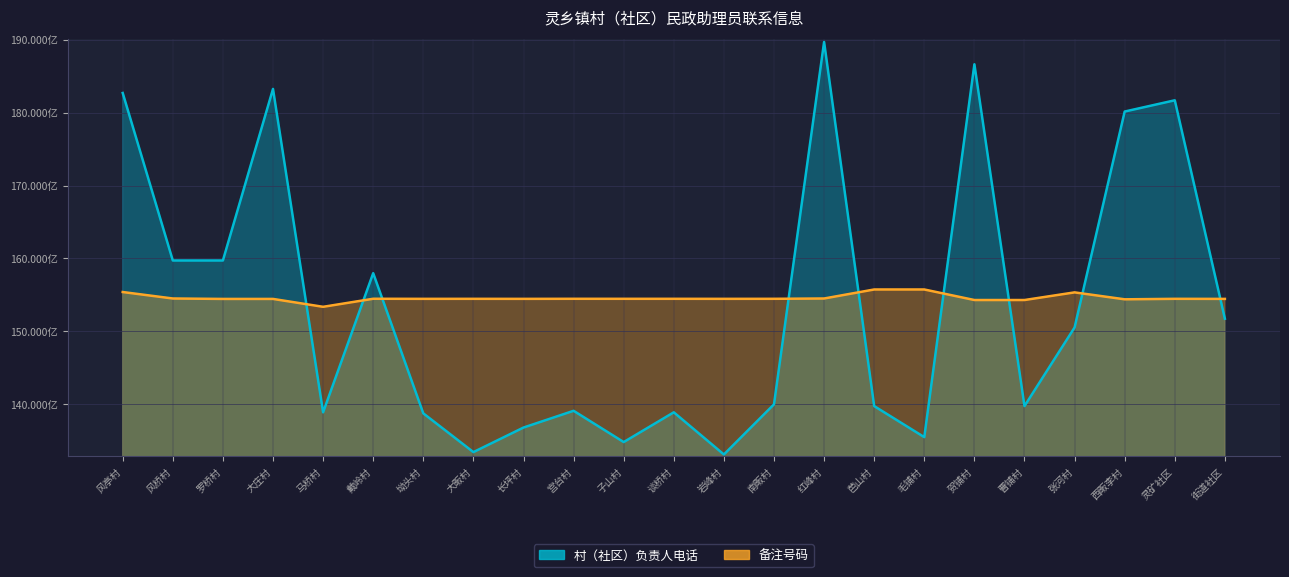

What is the difference between the 村（社区）负责人电话 values at 贺铺村 and 坳头村?

4794286007.0